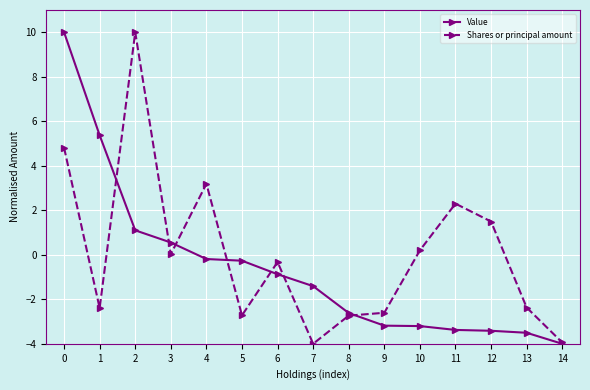

What is the approximate value of Value at 2?

1.1